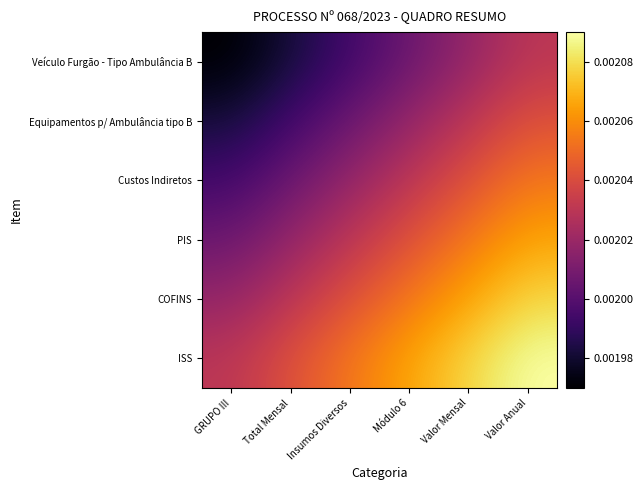

List the series in order of their overall mean, highest first.

ISS, COFINS, PIS, Custos Indiretos, Equipamentos p/ Ambulância tipo B, Veículo Furgão - Tipo Ambulância B